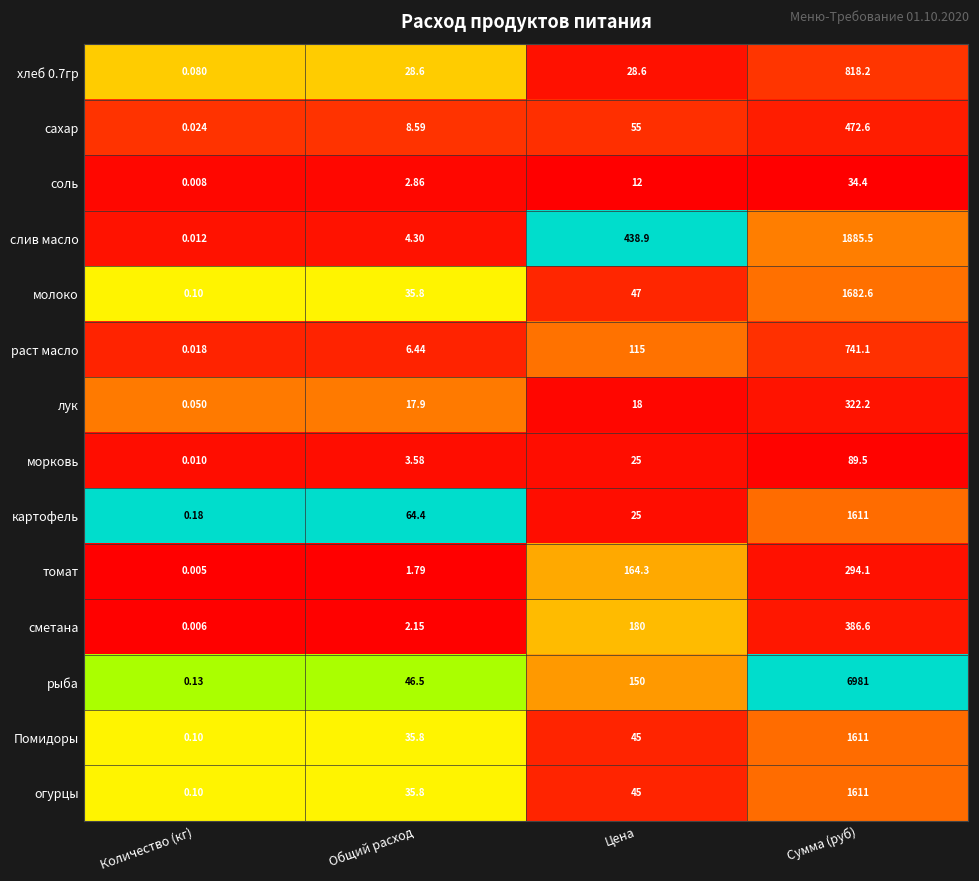

Between Количество (кг) and Сумма (руб), which series saw the biggest shift?

рыба